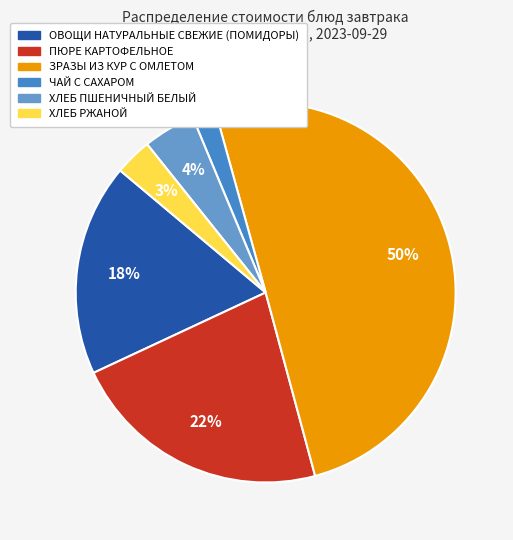

Approximately how many times larger is the value at ЗРАЗЫ ИЗ КУР С ОМЛЕТОМ compared to ОВОЩИ НАТУРАЛЬНЫЕ СВЕЖИЕ (ПОМИДОРЫ)?

2.8